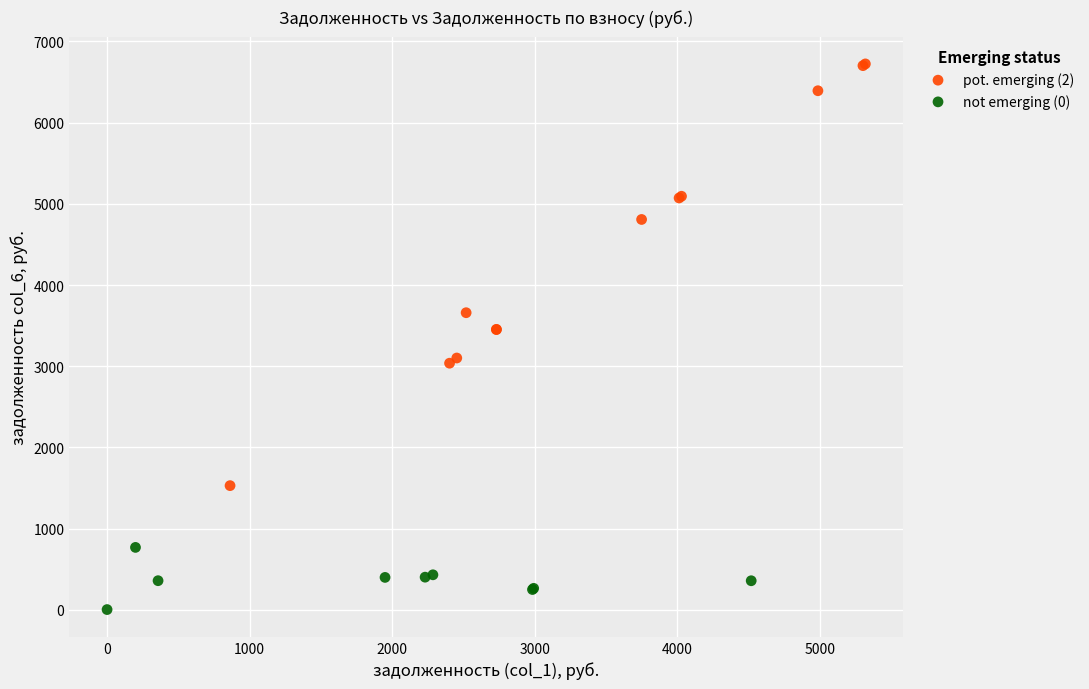

What are all the series names shown in the legend?

pot. emerging (2), not emerging (0)